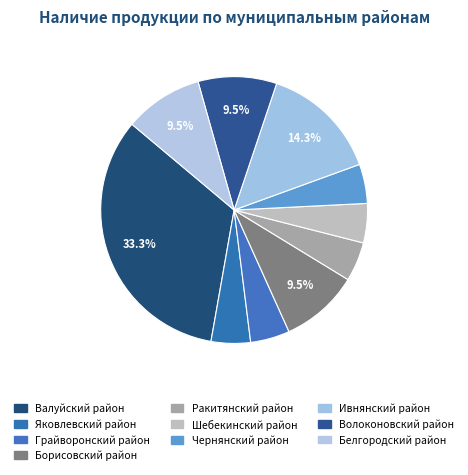

What is the largest slice in the pie chart?

Валуйский район